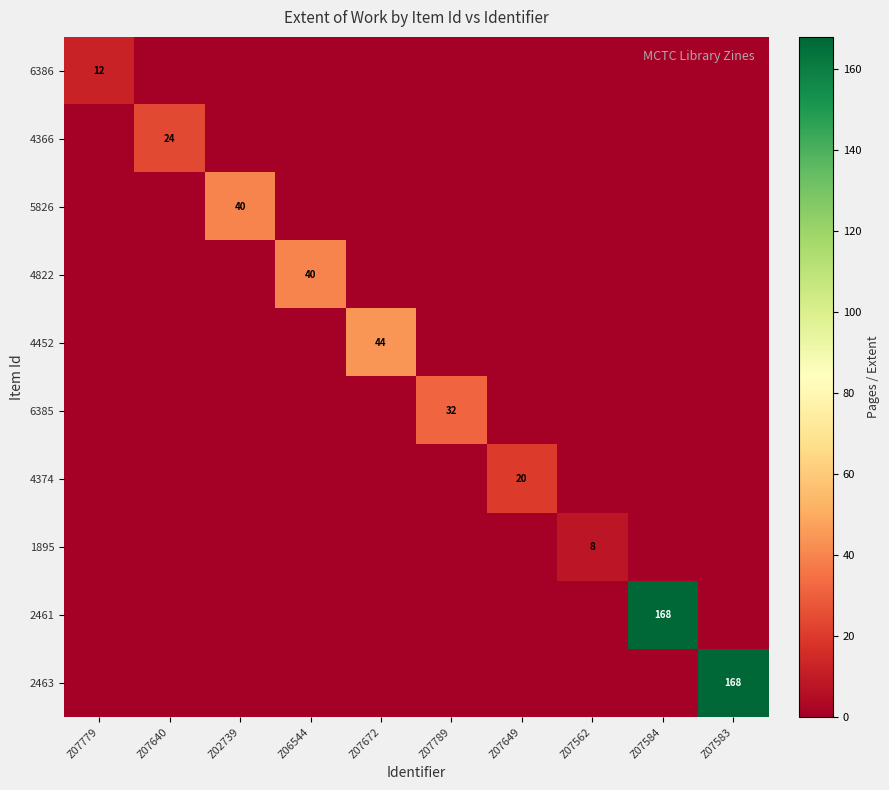

Which series has the largest total across all categories?

2461